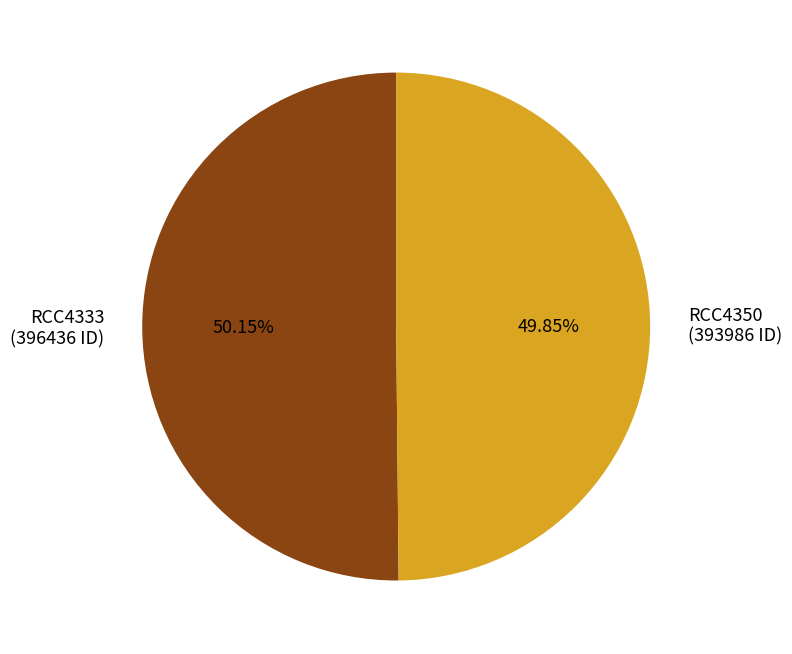

Is the sum of RCC4333 (396436 ID) and RCC4350 (393986 ID) greater than half?

Yes